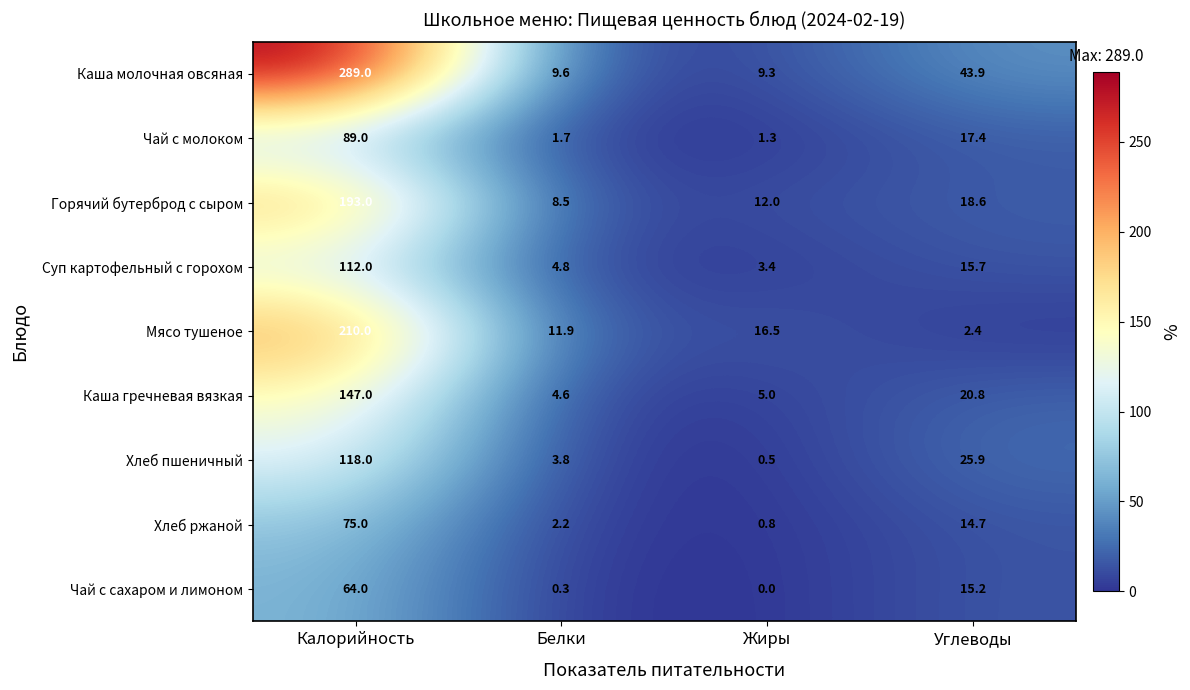

What is the difference between the highest and lowest values at Жиры?

16.5